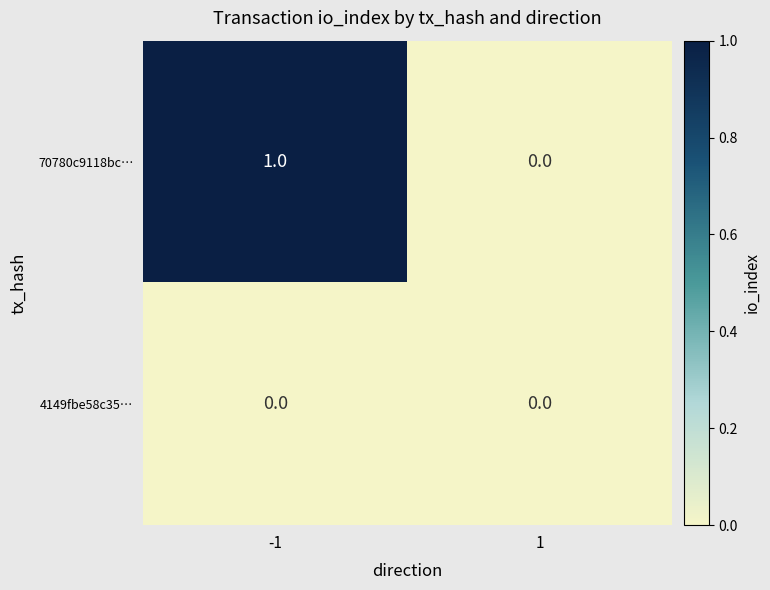

Is the value of 4149fbe58c35… at -1 greater than the value of 70780c9118bc… at -1?

No